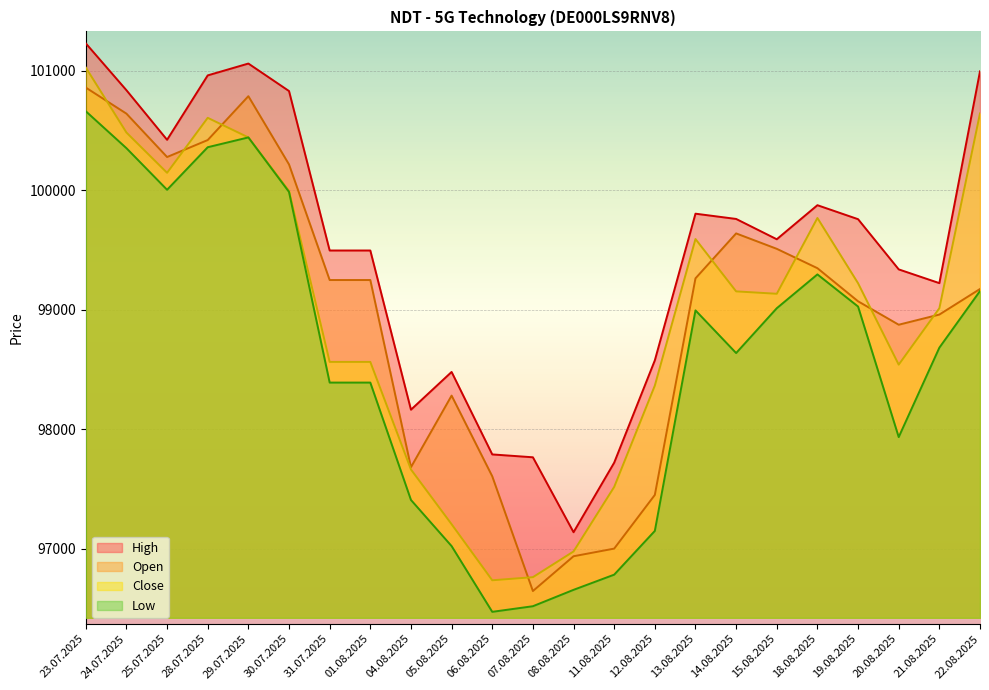

What is the sum of all Close values?

2276102